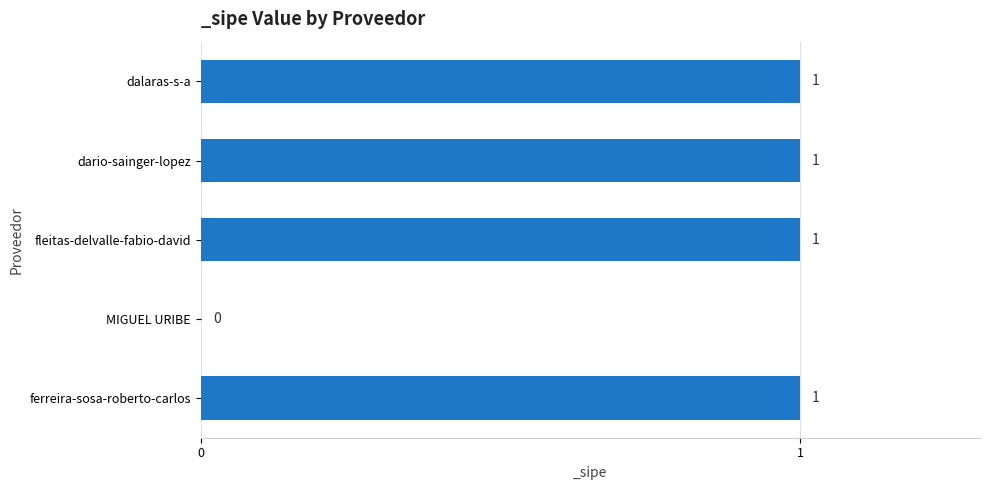

The chart shows a value of 0 at MIGUEL URIBE. True or false?

True